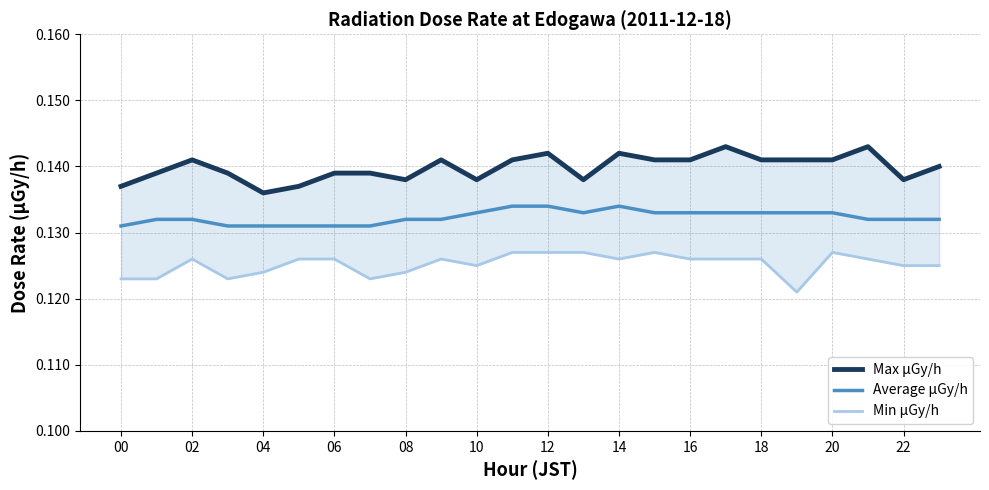

What is the label of the 18th point from the left?

17